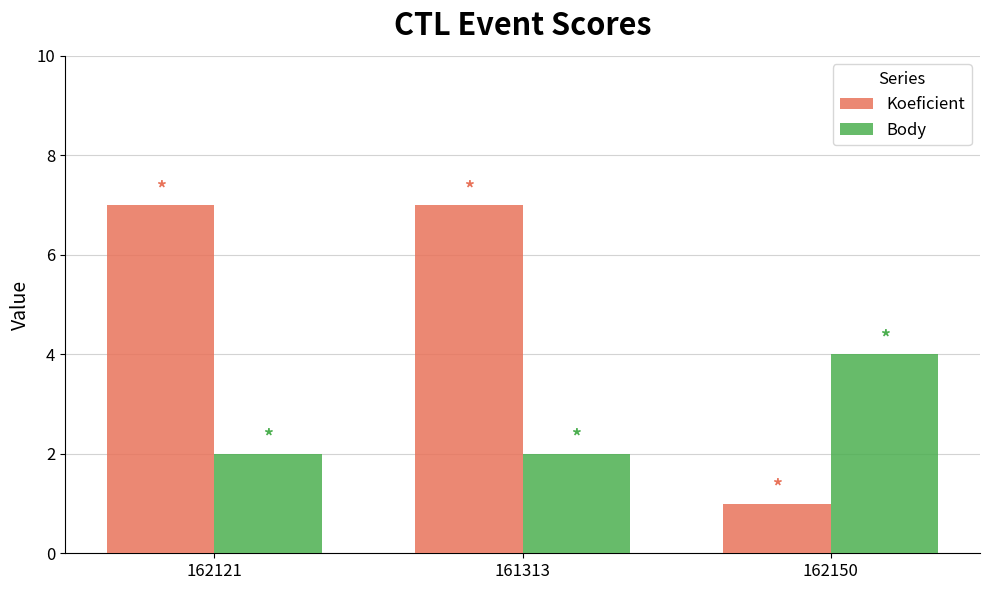

Which series has the largest total across all categories?

Koeficient